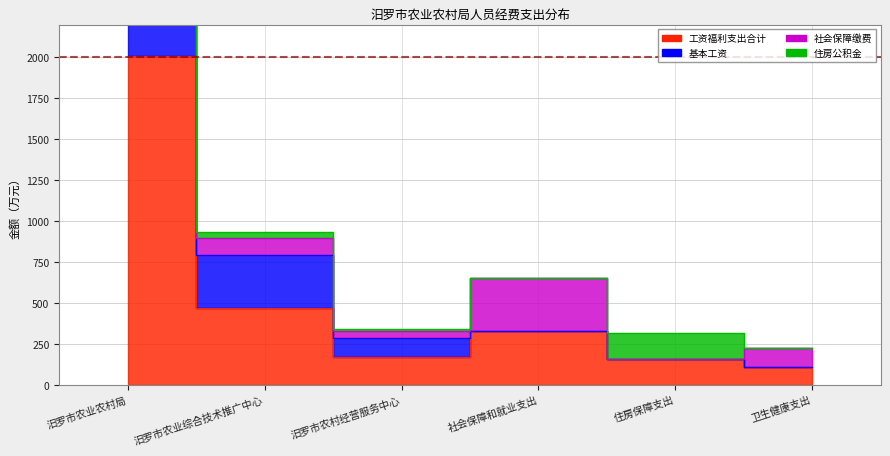

What is the minimum value shown in the chart?

110.8